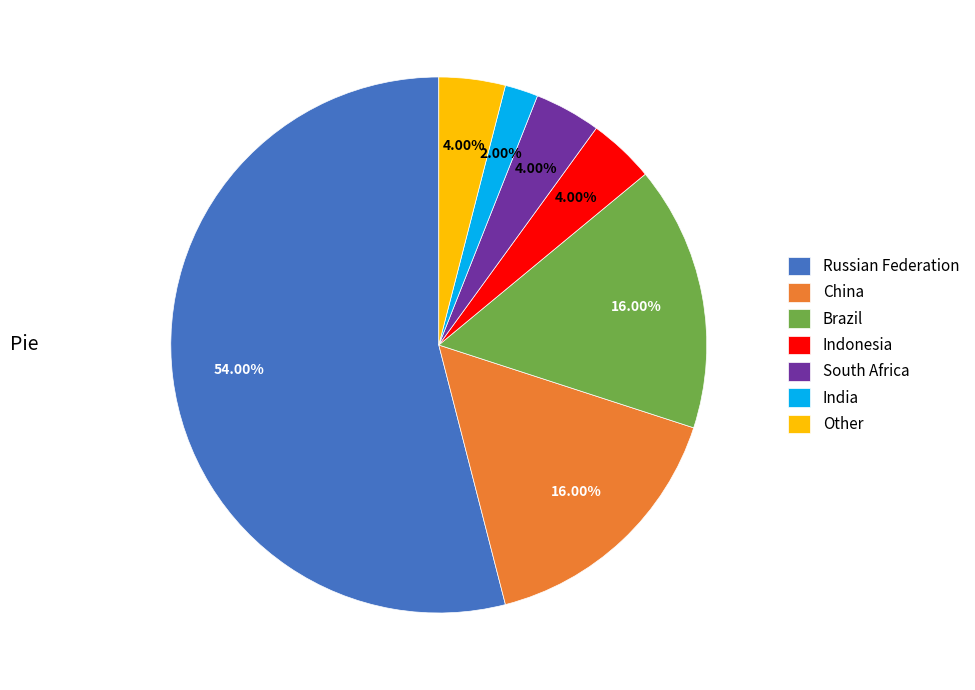

Between China and South Africa, which is larger?

China